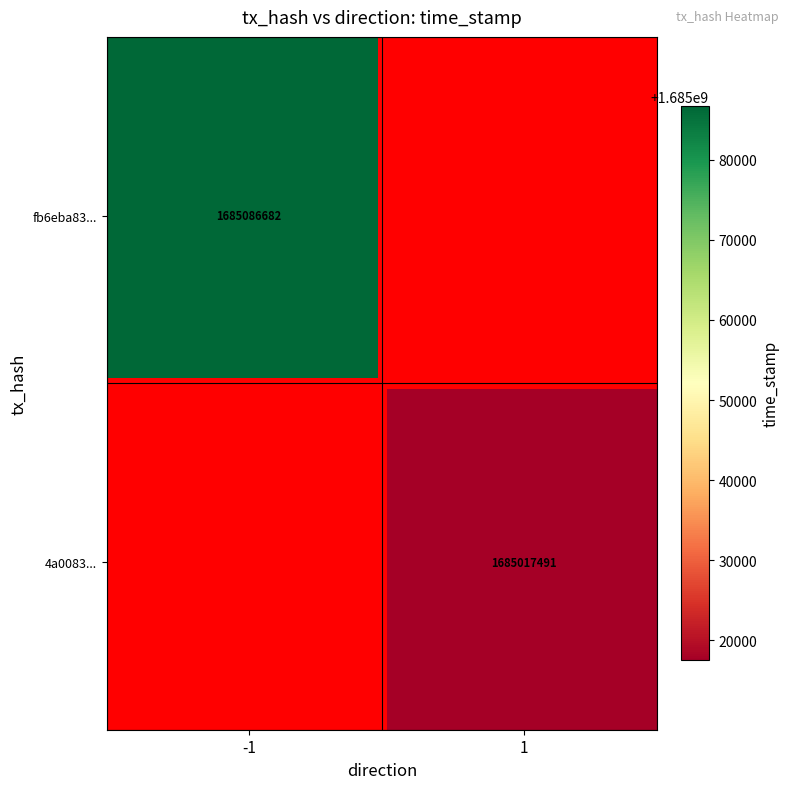

What is the maximum value shown in the chart?

1685086682